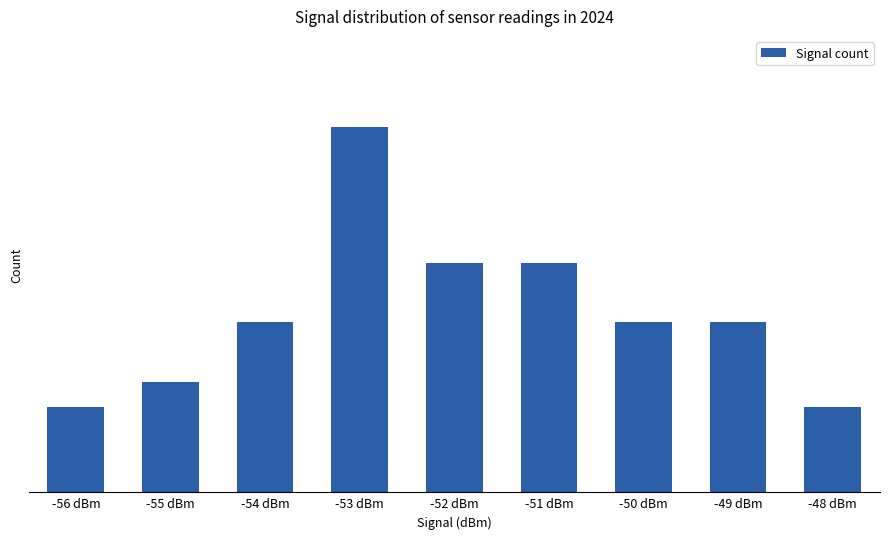

What is the label of the 1st bar from the left?

-56 dBm